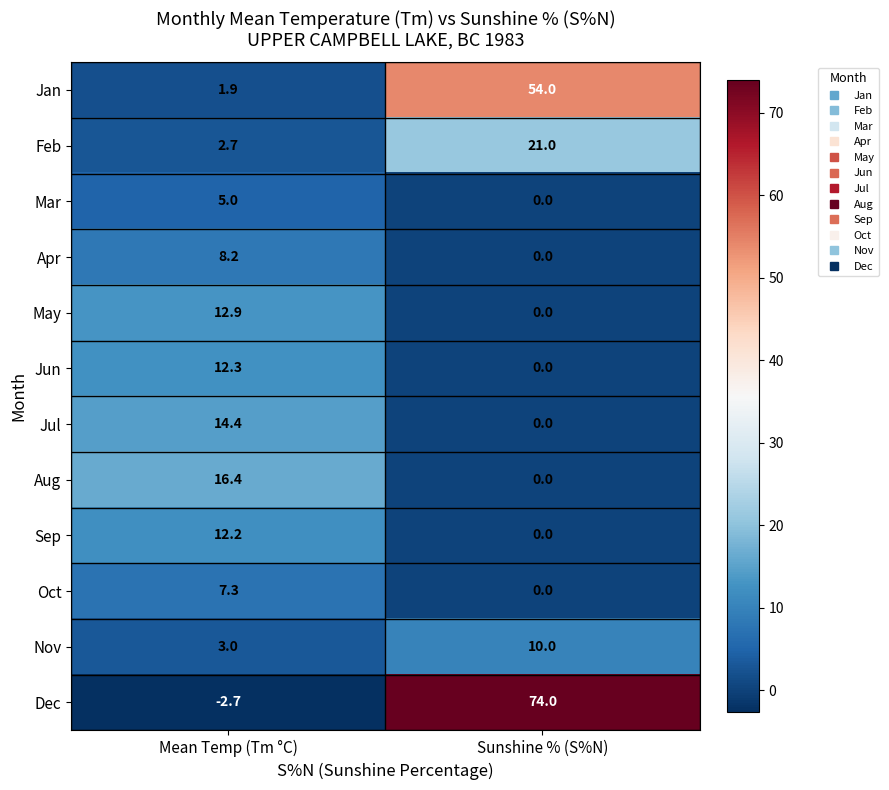

What is the sum of all Dec values?

71.3